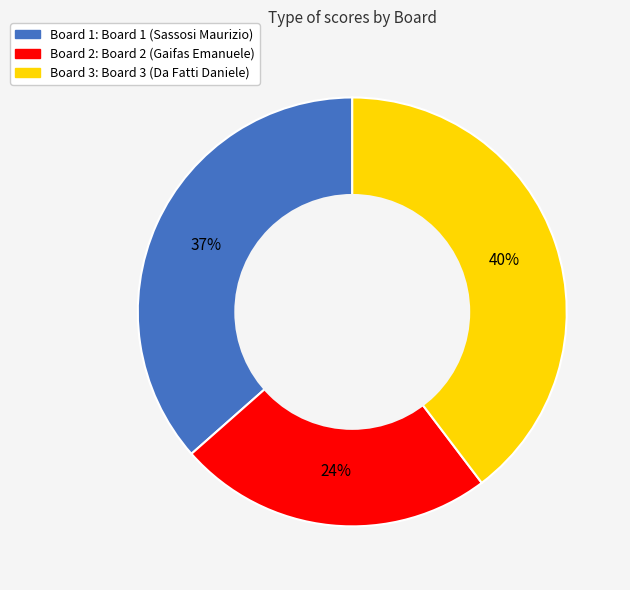

Is there any slice that represents more than half of the pie?

No